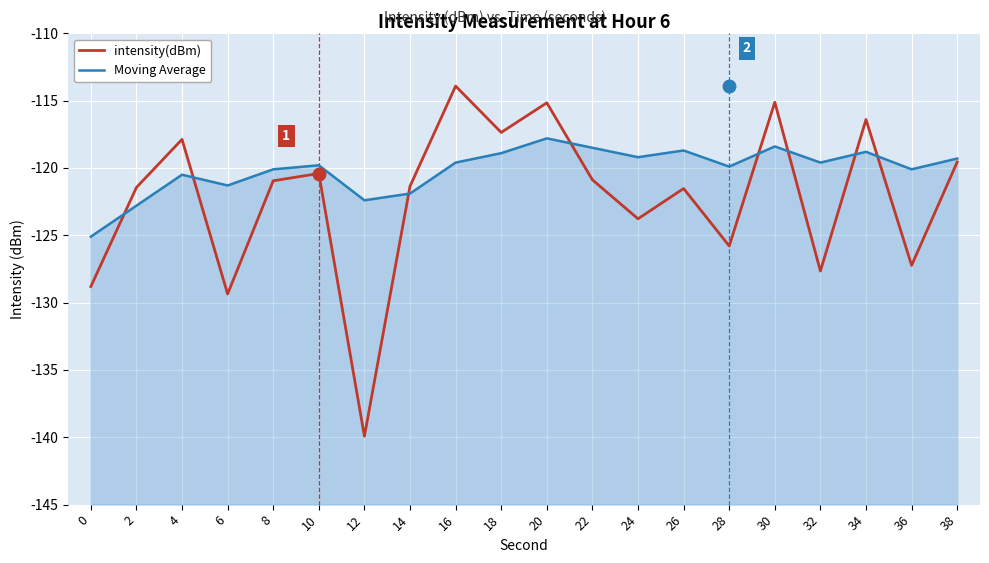

Reading left to right, what are all the values shown in this chart?

intensity(dBm): 0=-128.8	2=-121.4	4=-117.9	6=-129.4	8=-121.0	10=-120.4	12=-139.9	14=-121.4	16=-113.9	18=-117.4	20=-115.2	22=-120.9	24=-123.8	26=-121.5	28=-125.8	30=-115.1	32=-127.7	34=-116.4	36=-127.2	38=-119.6
Moving Average: 0=-125.1	2=-122.8	4=-120.5	6=-121.3	8=-120.1	10=-119.8	12=-122.4	14=-121.9	16=-119.6	18=-118.9	20=-117.8	22=-118.5	24=-119.2	26=-118.7	28=-119.9	30=-118.4	32=-119.6	34=-118.8	36=-120.1	38=-119.3